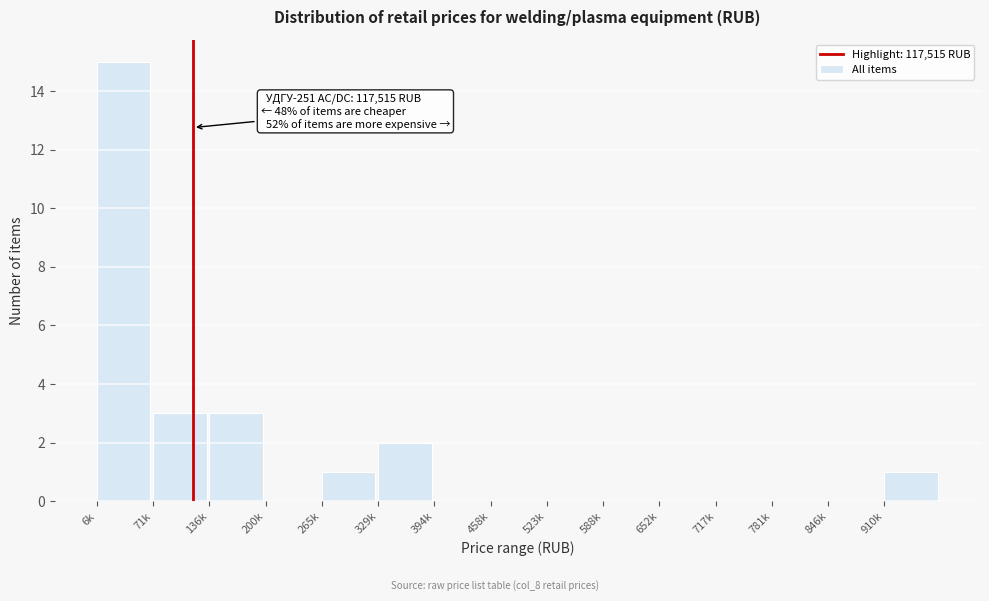

Reading right to left, transcribe all the data shown in this chart.

910k=1	846k=0	781k=0	717k=0	652k=0	588k=0	523k=0	458k=0	394k=0	329k=2	265k=1	200k=0	136k=3	71k=3	6k=15